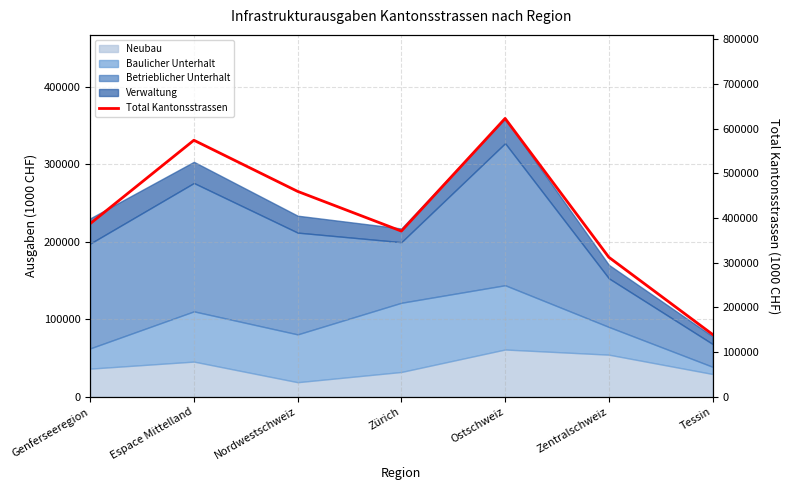

Reading left to right, what are all the values shown in this chart?

Genferseeregion=387497	Espace Mittelland=574153	Nordwestschweiz=459719	Zürich=370898	Ostschweiz=622944	Zentralschweiz=312396	Tessin=139695